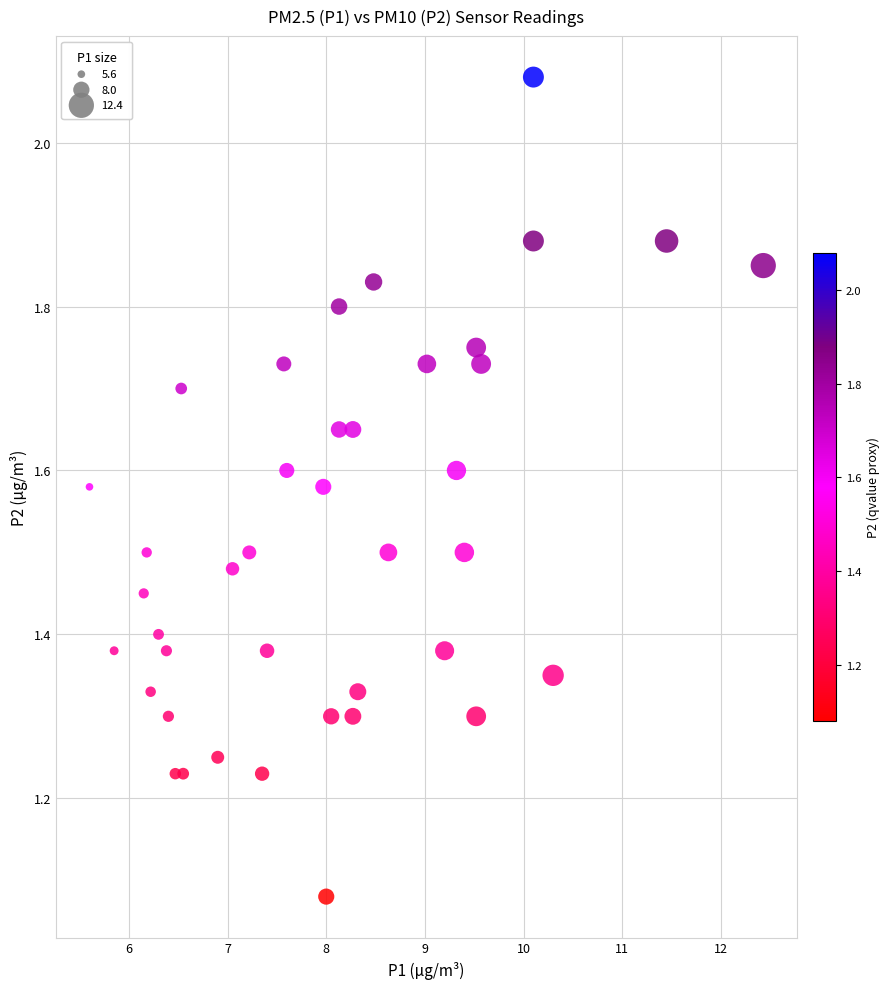

What is the range of Y values (max minus min)?

1.0